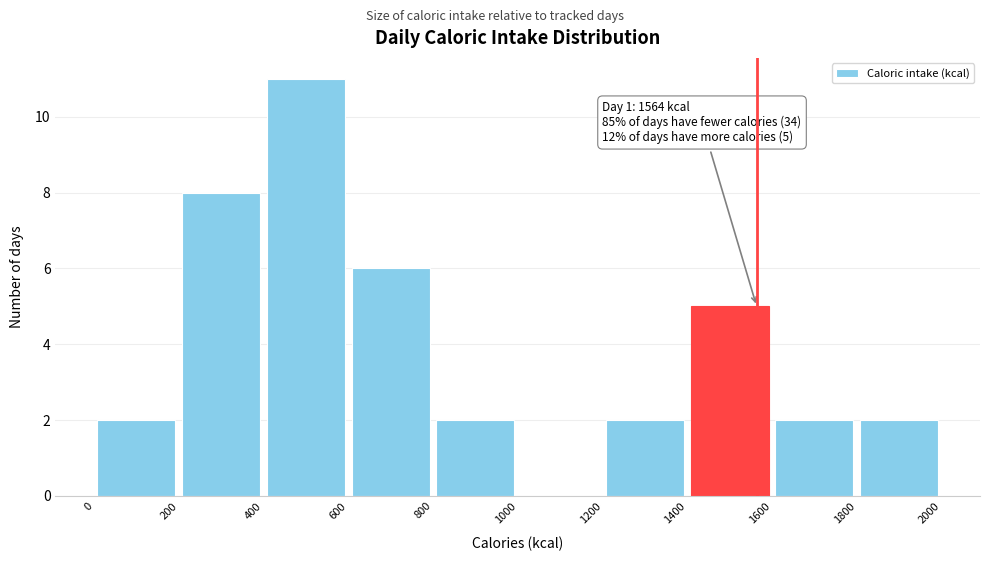

Over which range of the x-axis is the bar tallest?

400 to 600